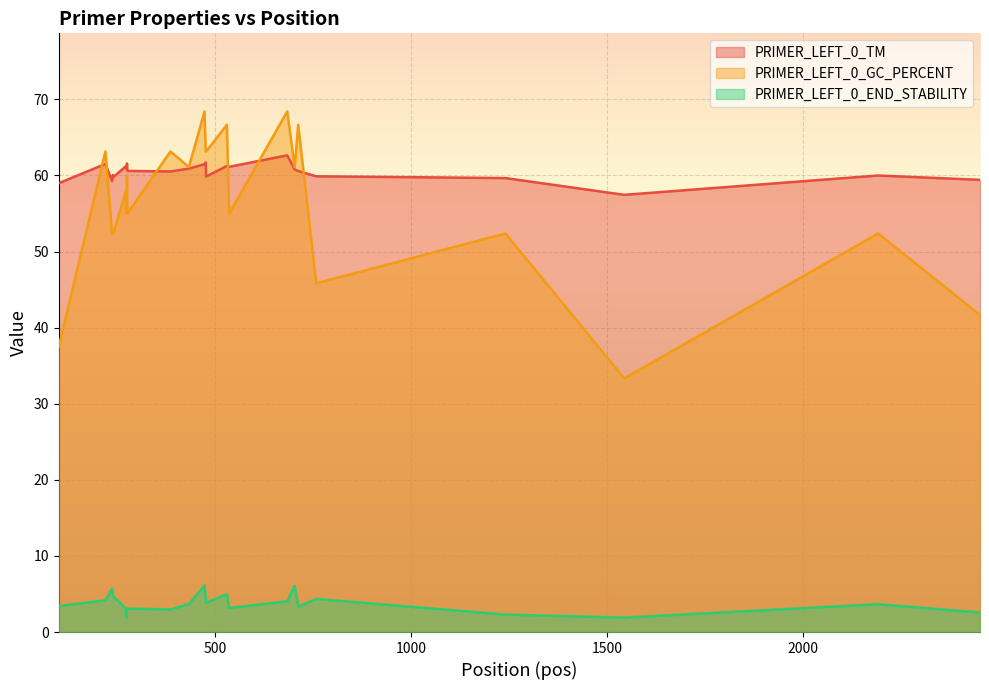

Does the chart display data point markers on the line(s)?

No